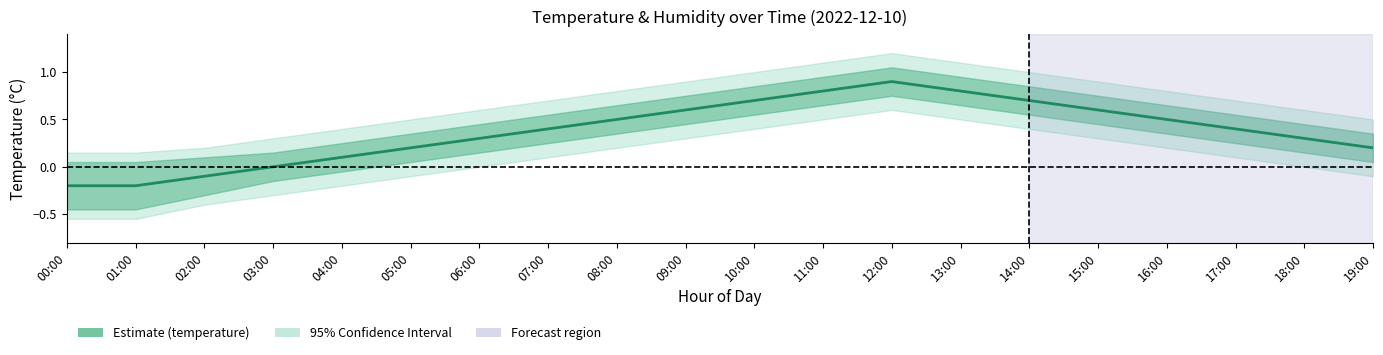

What is the sum of the values at 19:00 and 13:00?

1.0